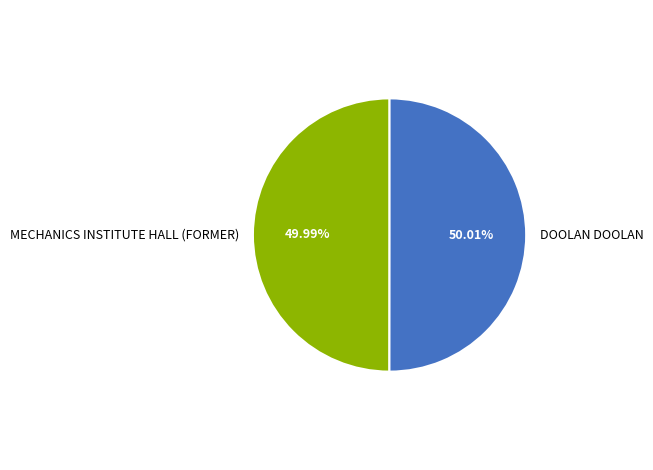

Is there any slice that represents more than half of the pie?

Yes